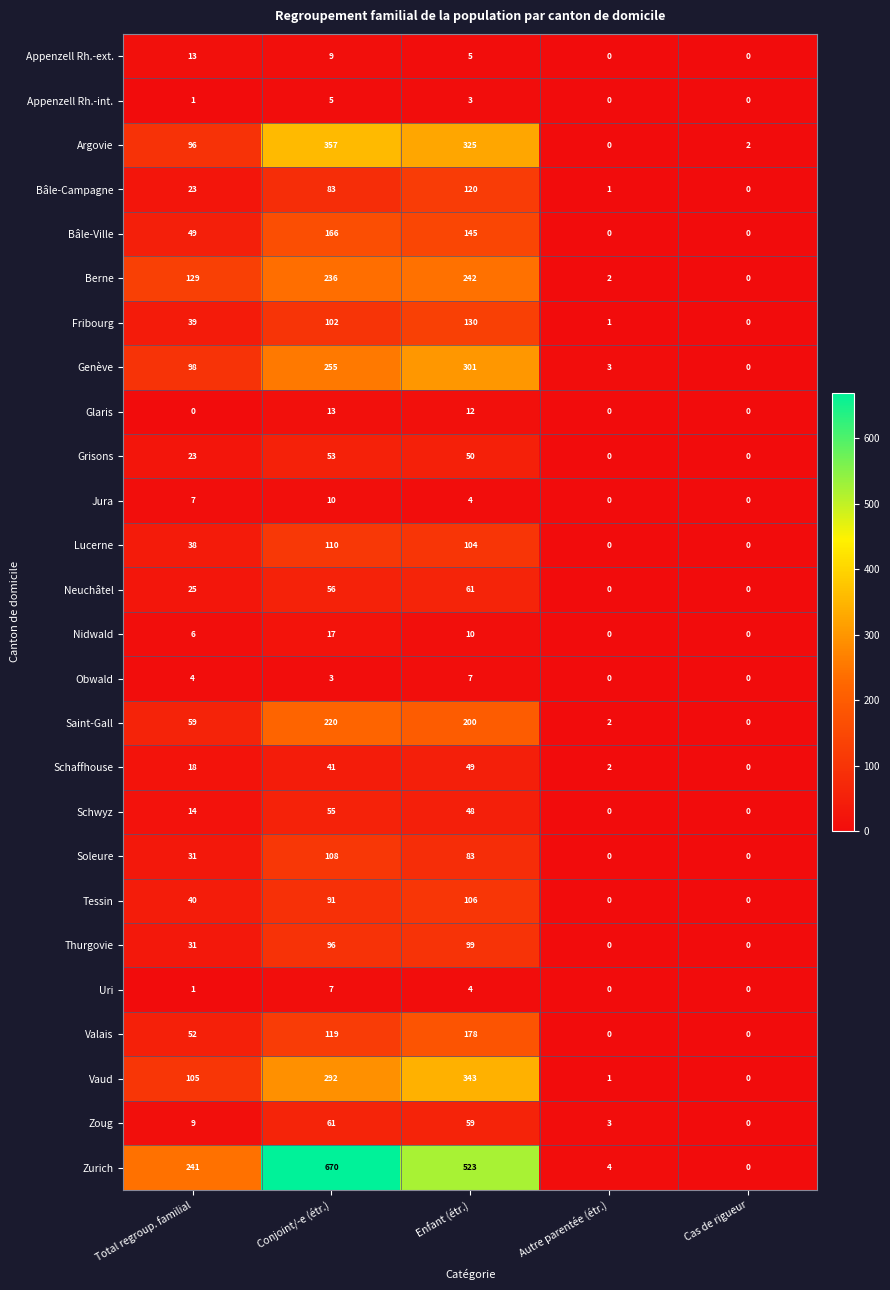

Which category has the highest value across all series?

Conjoint/-e (étr.)